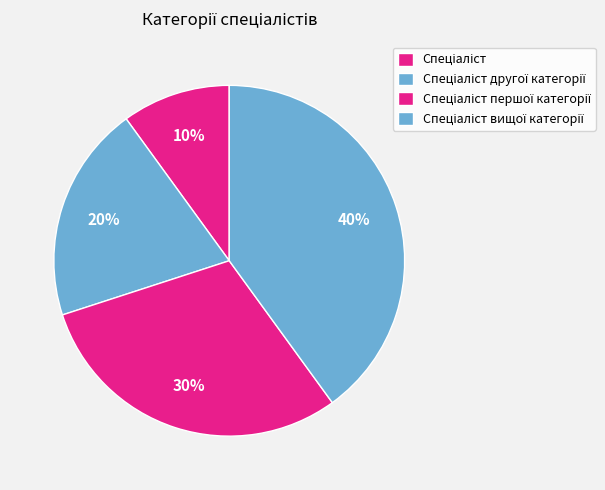

Which slice is the largest?

Спеціаліст вищої категорії